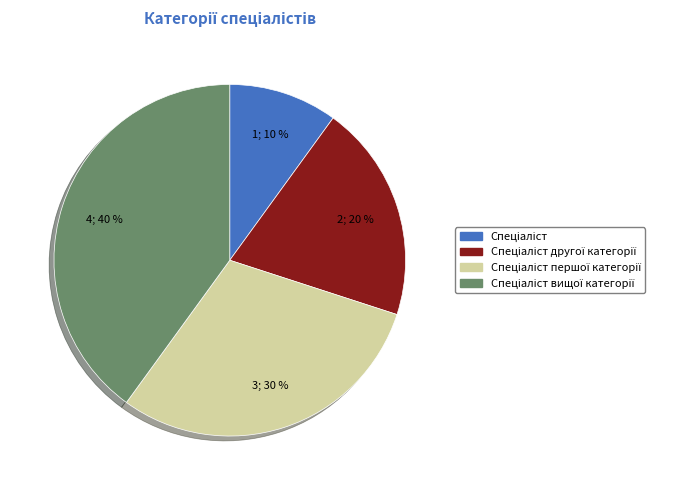

Is there a majority slice in this chart?

No